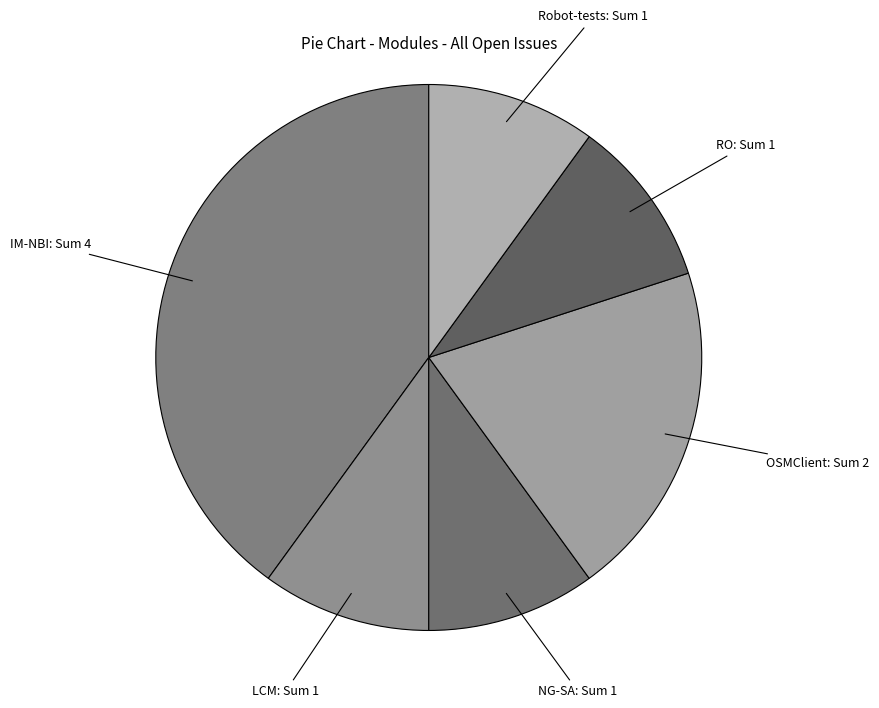

Count the number of slices in the pie.

6